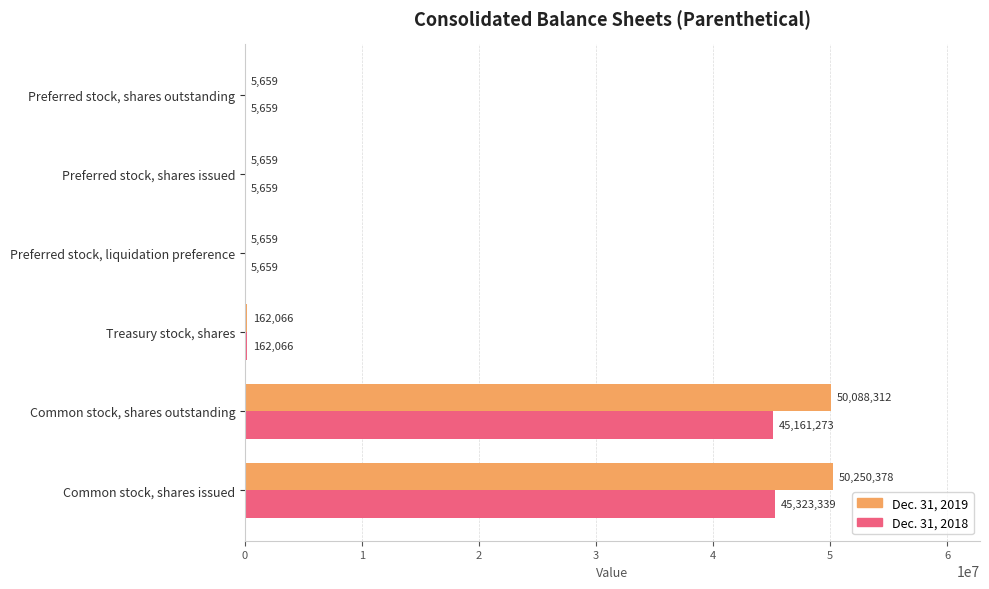

At which category is the sum across all series the highest?

Common stock, shares issued